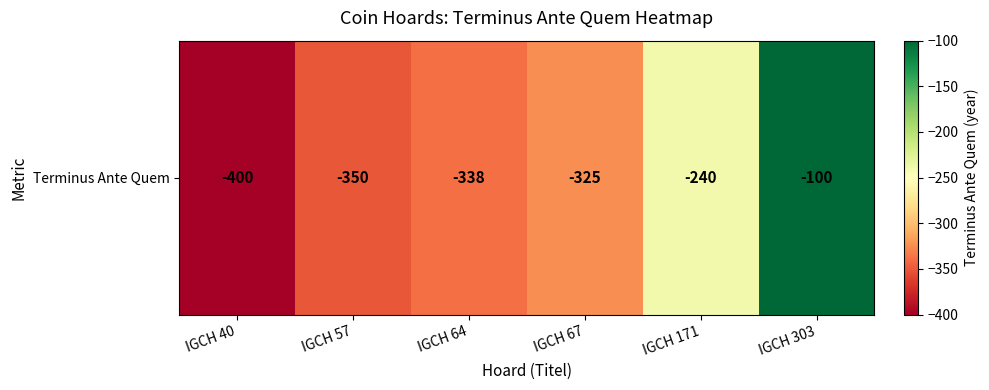

What is the sum of the values at IGCH 40 and IGCH 171?

-640